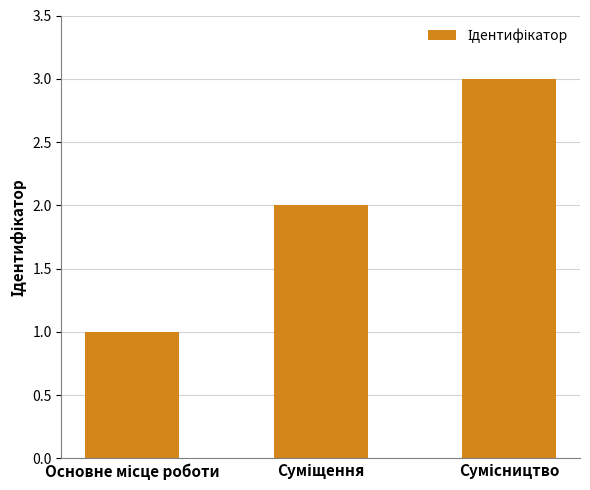

What is the greatest value displayed?

3